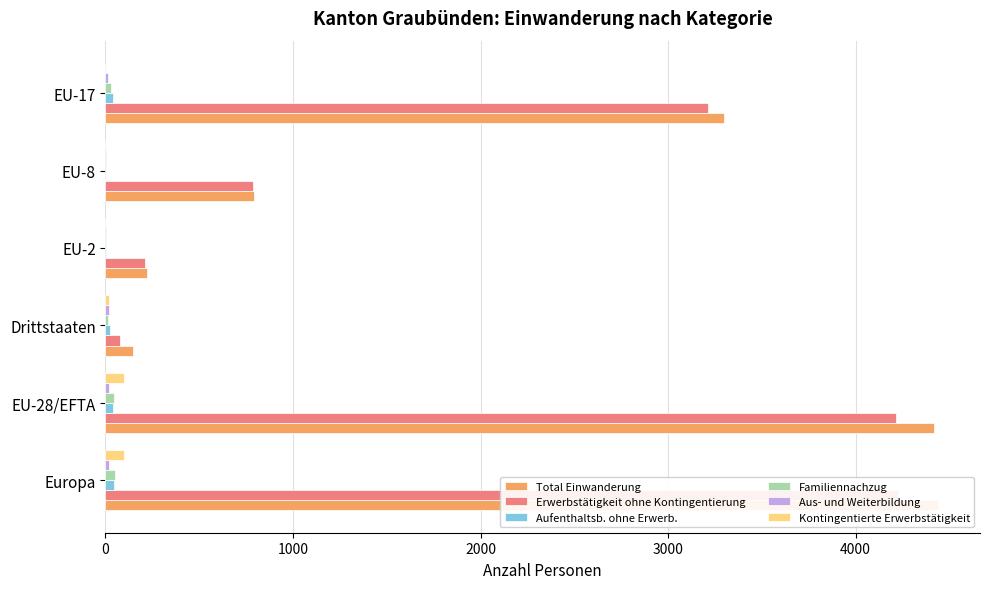

What is the maximum value for Aus- und Weiterbildung?

20